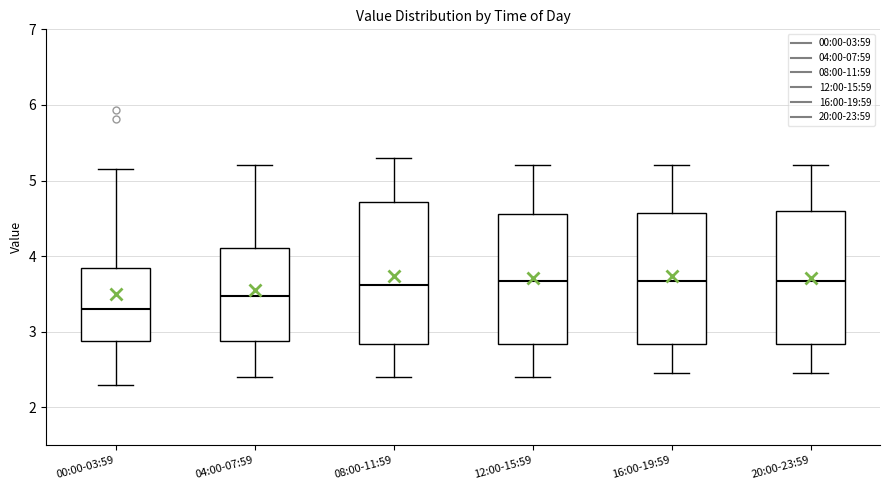

Reading left to right, read every box against the y-axis: the position of its median line, the range the box covers, and the ends of its whiskers. The values are not printed on the chart, so give them approximately, as read against the axis.

00:00-03:59: median 3.3, box 2.9 to 3.8, whiskers 2.3 to 5.2
04:00-07:59: median 3.5, box 2.9 to 4.1, whiskers 2.4 to 5.2
08:00-11:59: median 3.6, box 2.8 to 4.7, whiskers 2.4 to 5.3
12:00-15:59: median 3.7, box 2.8 to 4.6, whiskers 2.4 to 5.2
16:00-19:59: median 3.7, box 2.8 to 4.6, whiskers 2.5 to 5.2
20:00-23:59: median 3.7, box 2.8 to 4.6, whiskers 2.5 to 5.2